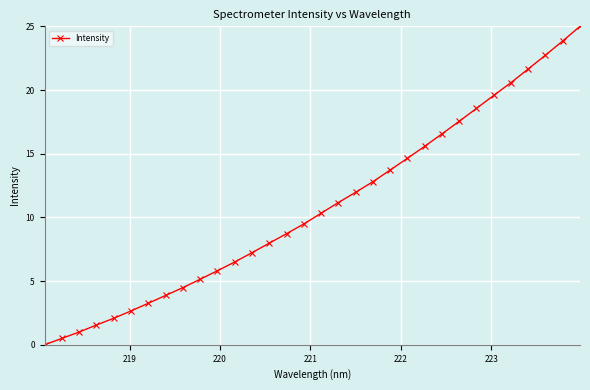

What is the sum of all values?

346.5